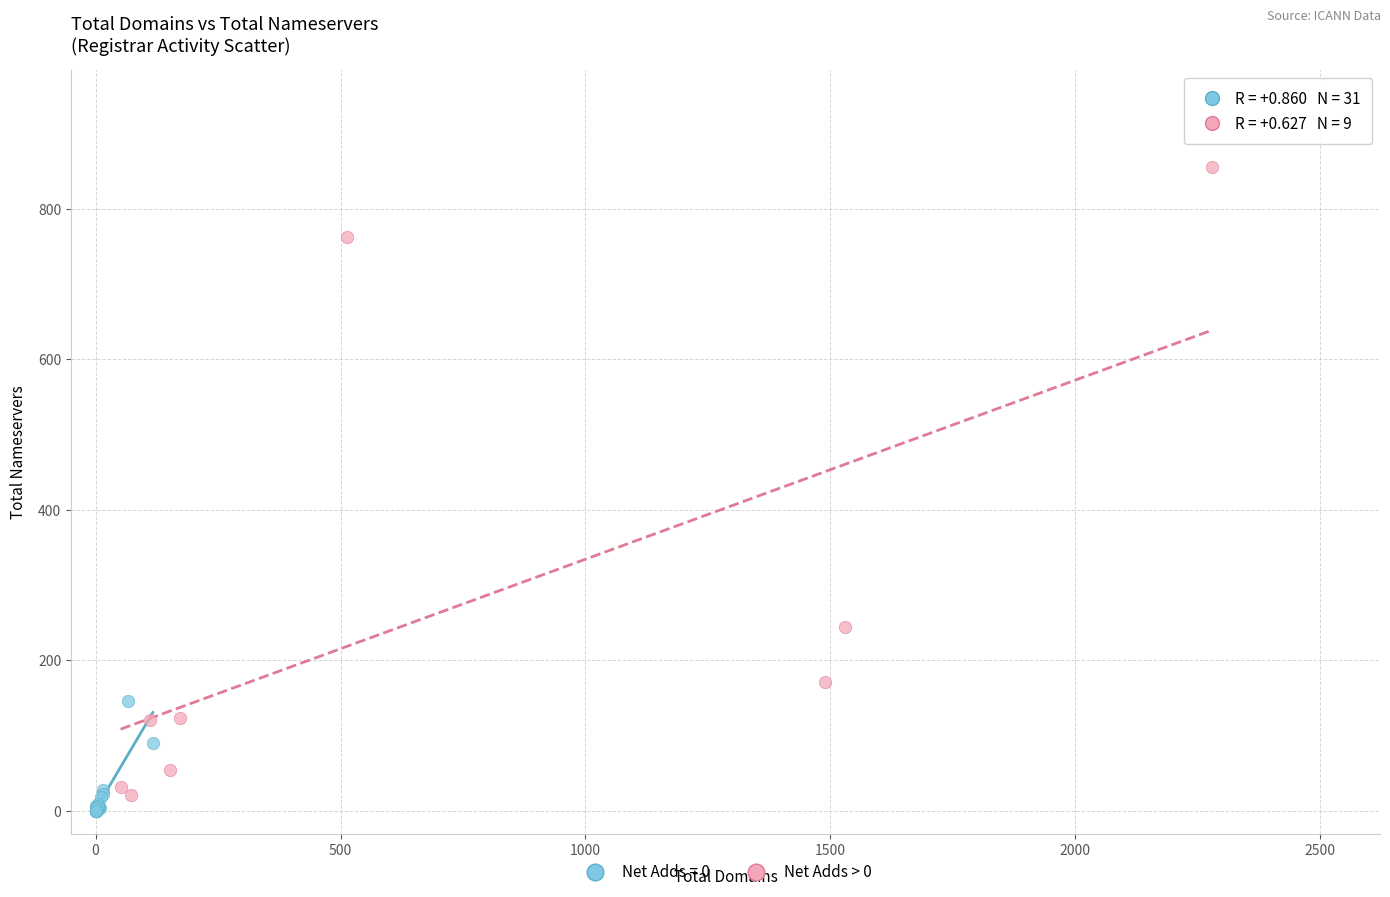

Which series has the largest Y range (max minus min)?

Net Adds > 0